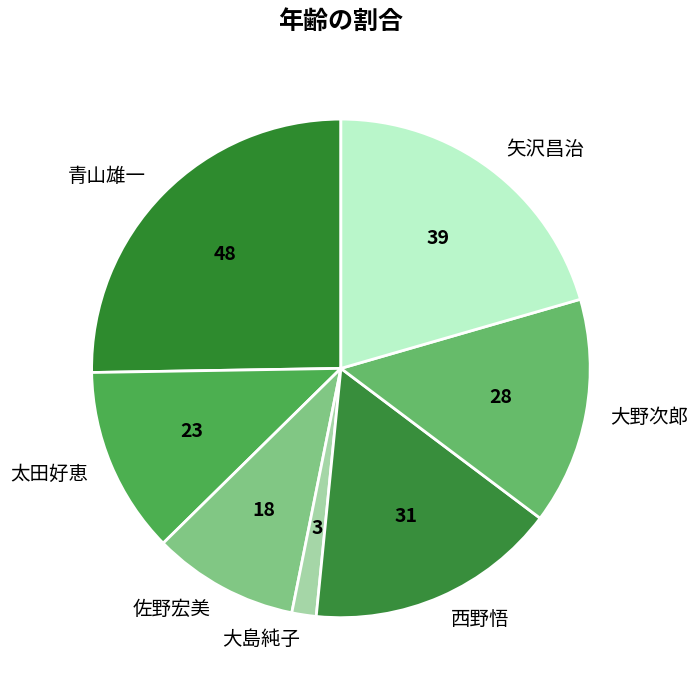

How many slices are in this pie chart?

7